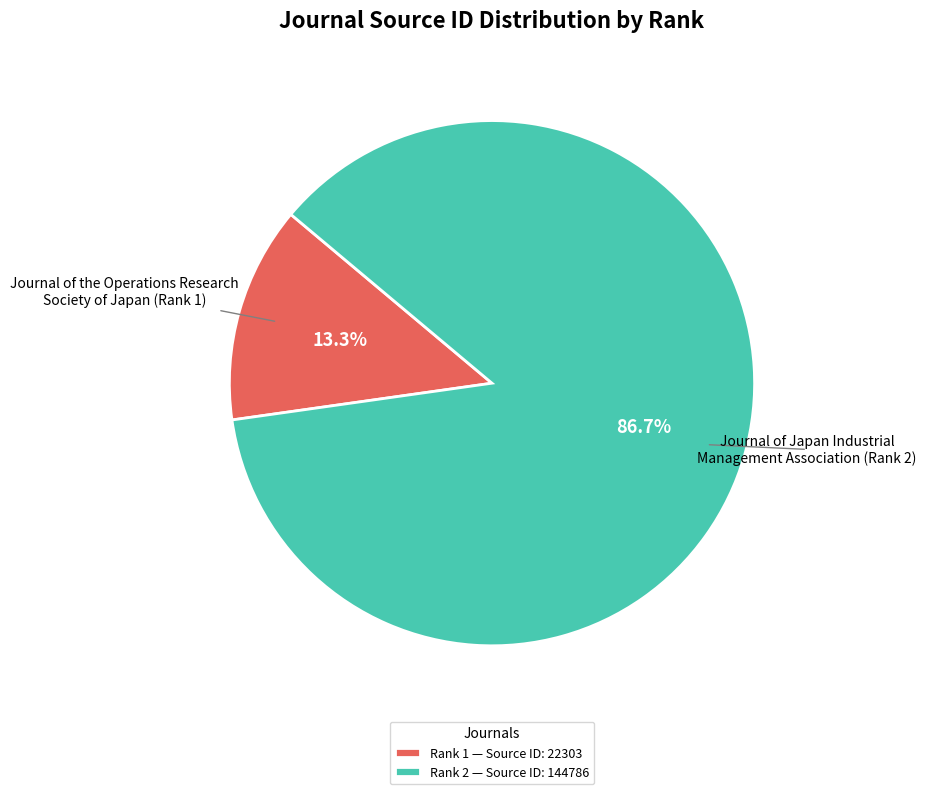

What percentage is NOT represented by Rank 1 — Source ID: 22303?

86.7%